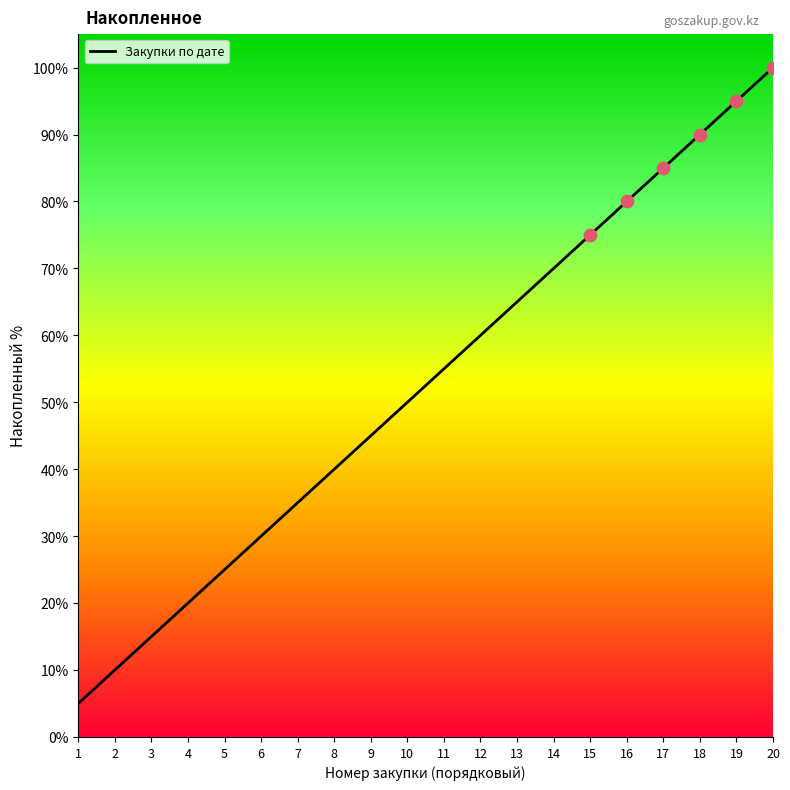

What is the change in value from 7 to 15?

+40